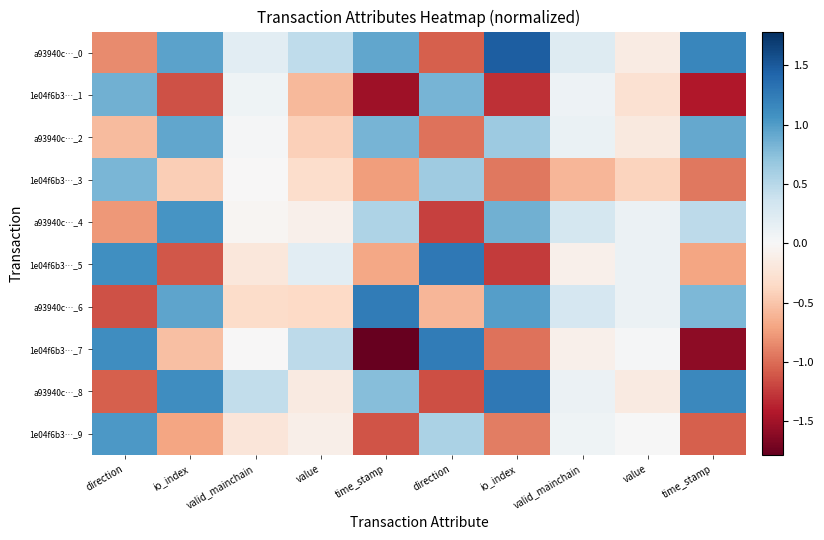

Which series changed the most between io_index and time_stamp?

1e04f6b3…_7